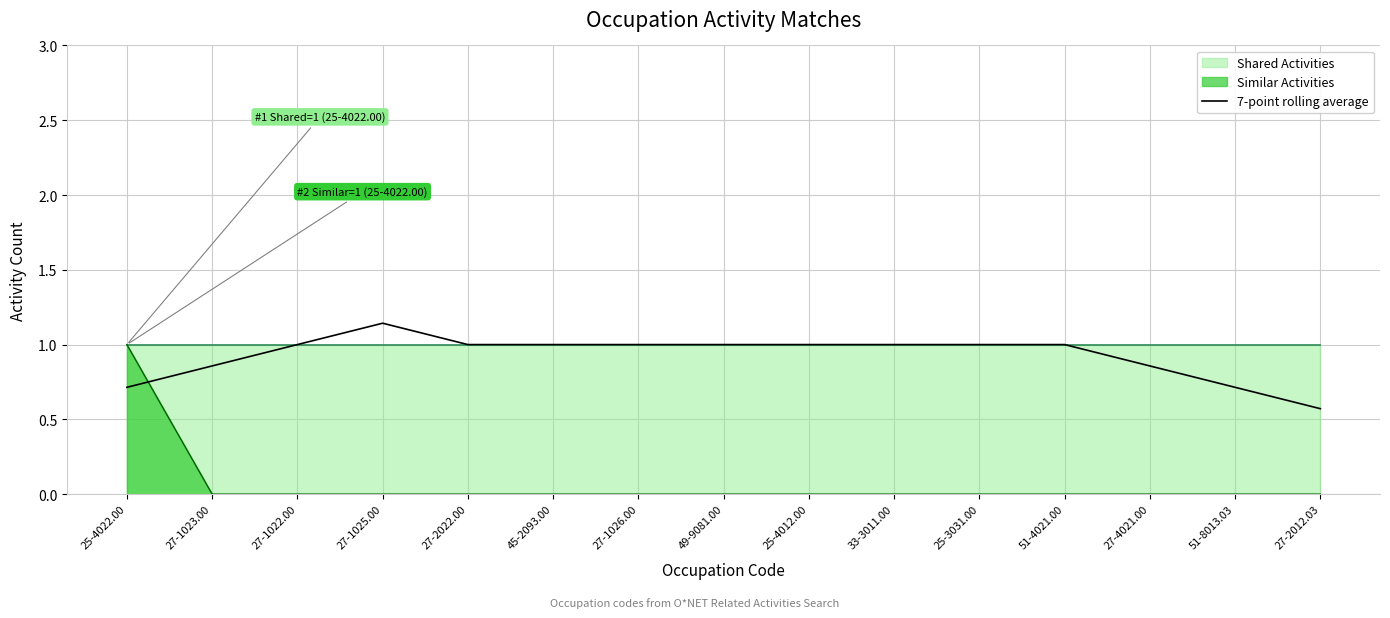

List the labels in order of value, largest first.

27-1025.00, 27-1022.00, 27-2022.00, 45-2093.00, 27-1026.00, 49-9081.00, 25-4012.00, 33-3011.00, 25-3031.00, 51-4021.00, 27-1023.00, 27-4021.00, 25-4022.00, 51-8013.03, 27-2012.03